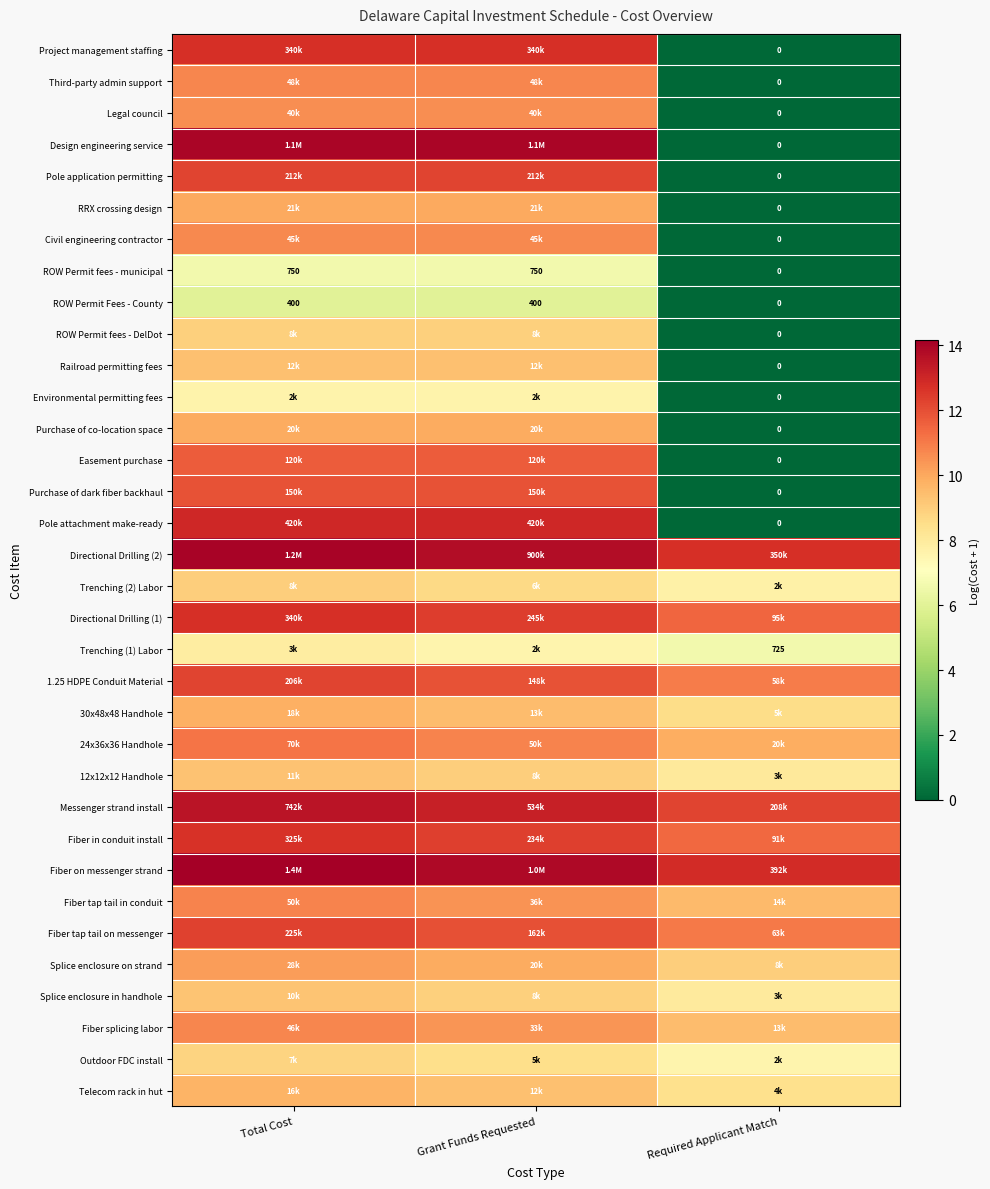

Which category has the lowest value in the ROW Permit fees - municipal series?

Required Applicant Match